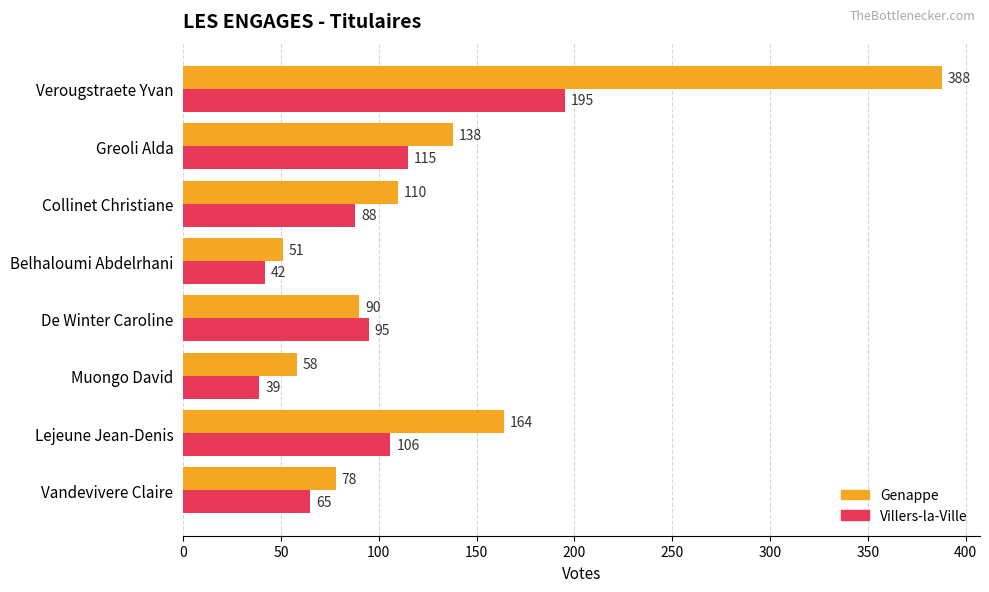

What is the spread (max minus min) of values at Lejeune Jean-Denis?

58